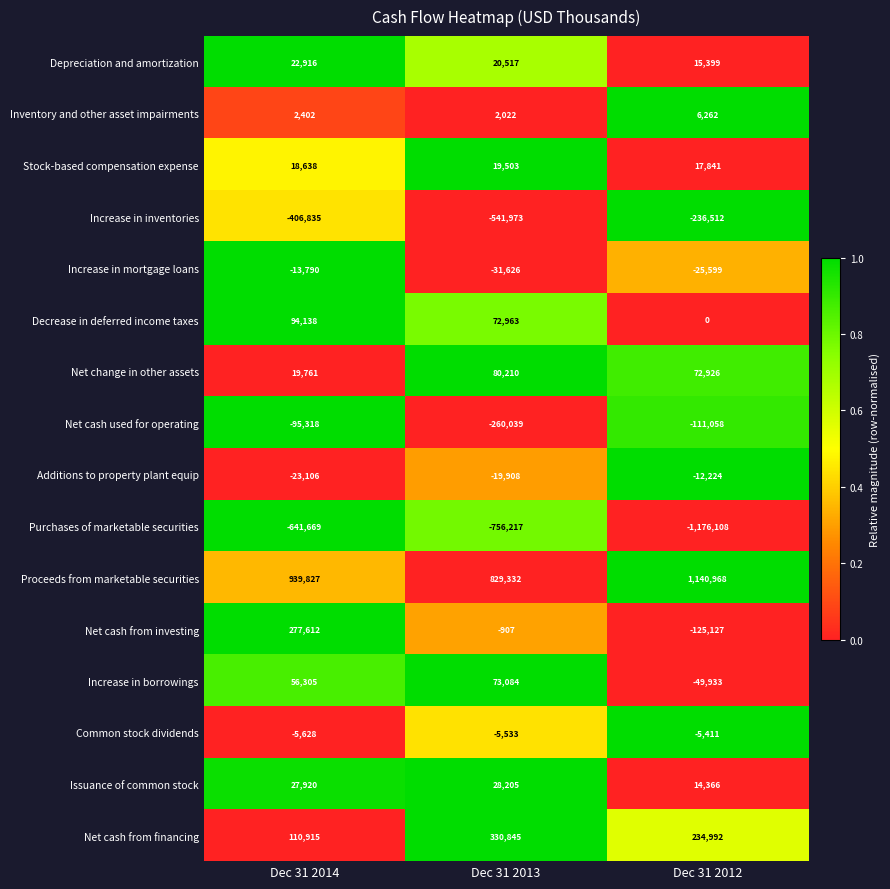

What is the sum of all Issuance of common stock values?

70491